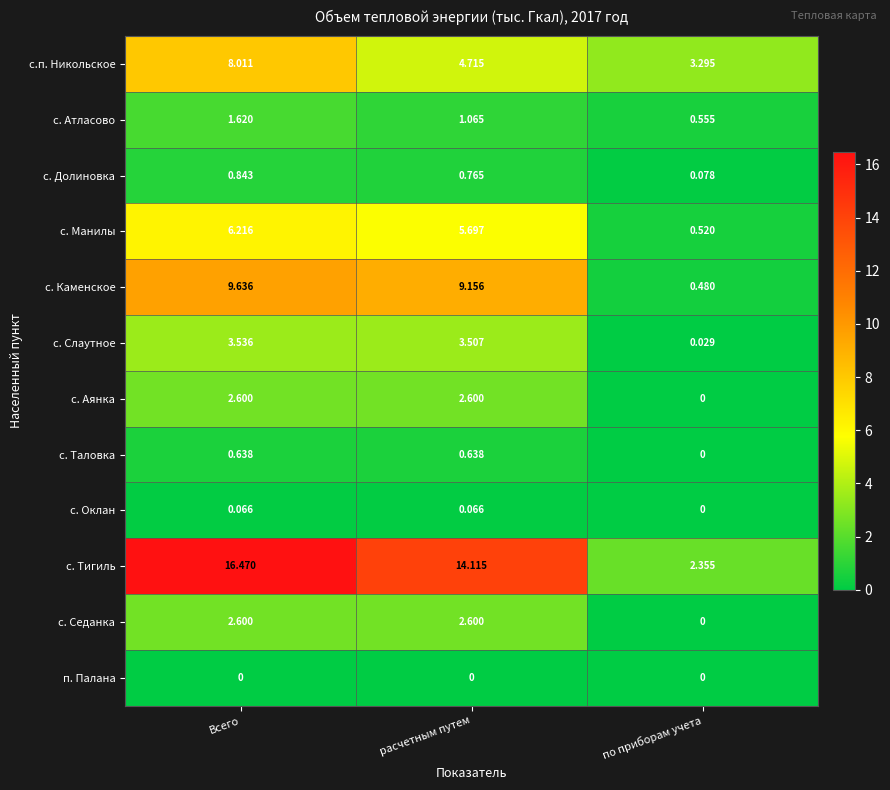

Which category has the lowest value in the с. Седанка series?

по приборам учета